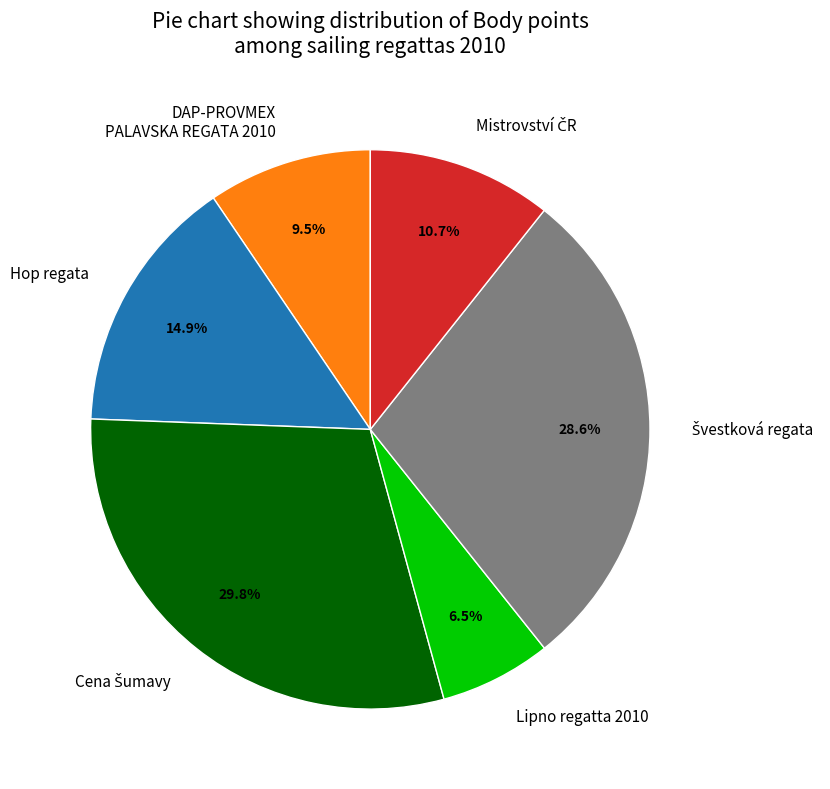

Which category has the smallest portion of the pie?

Lipno regatta 2010